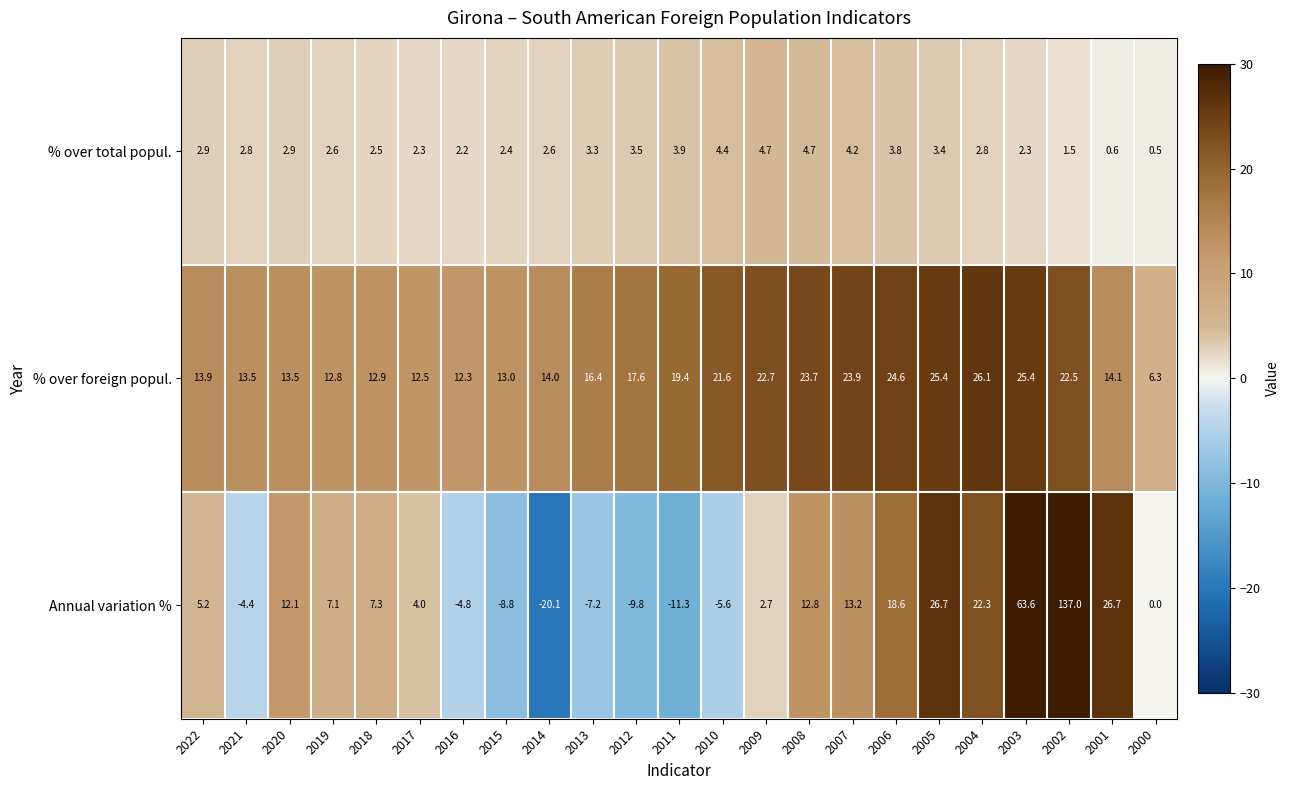

List the series in order of their peak value, highest first.

Annual variation %, % over foreign popul., % over total popul.